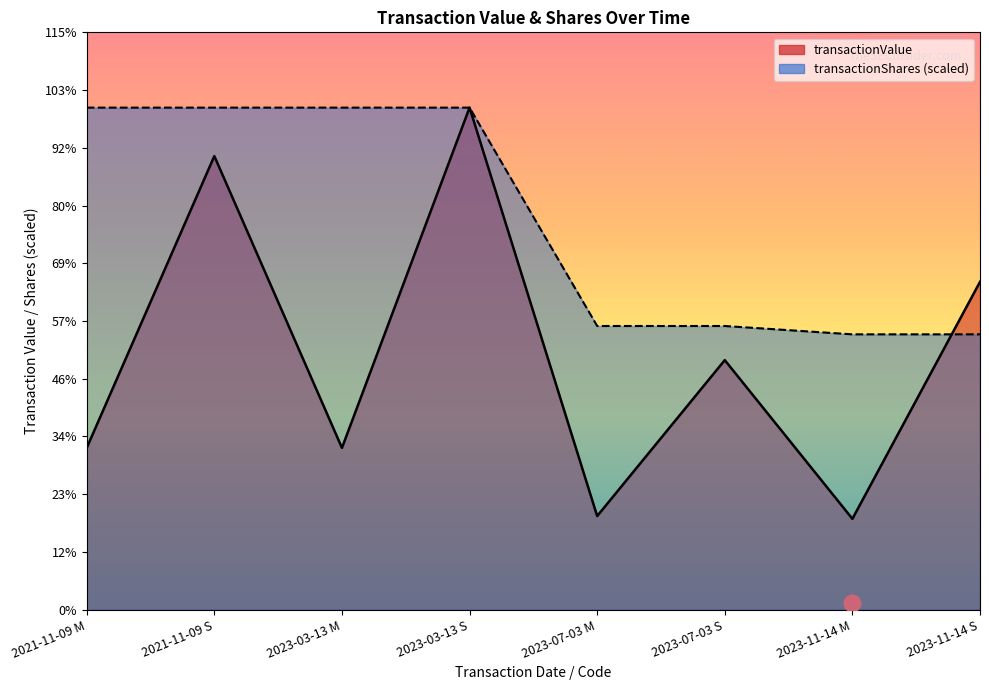

What is the lowest value of the transactionShares series?

6099287.6